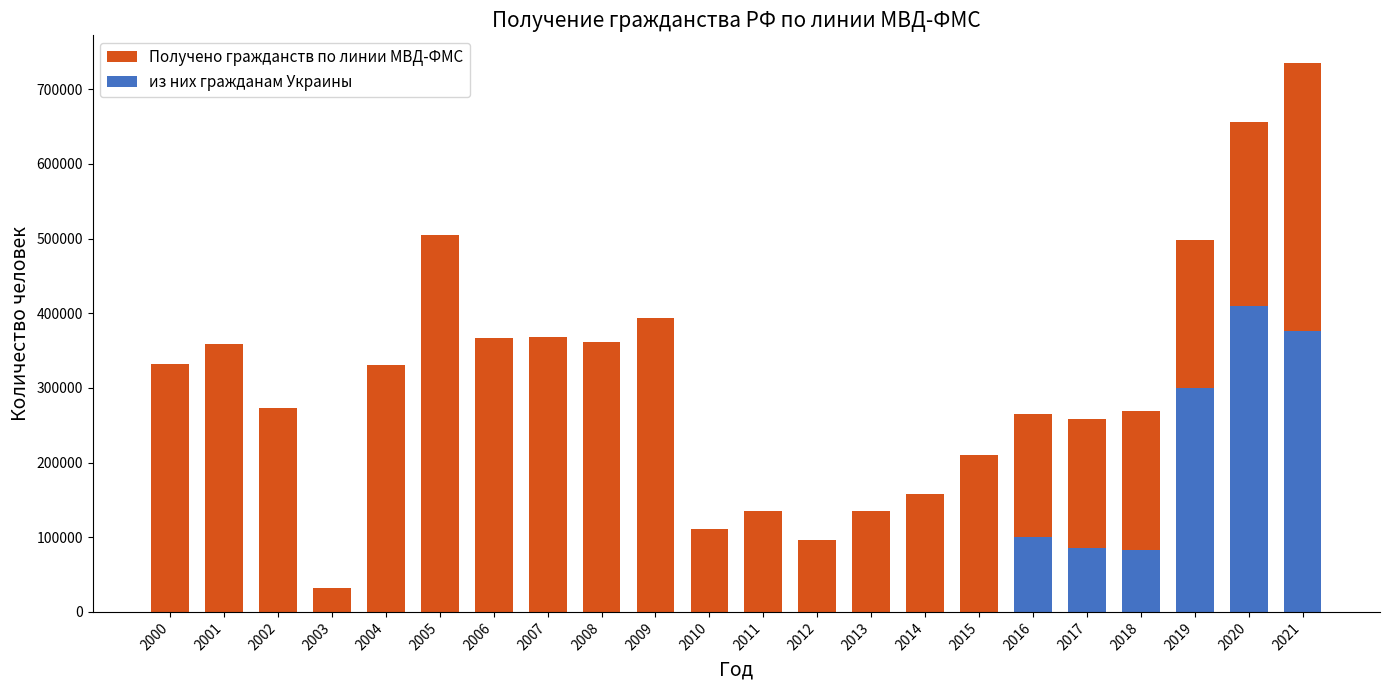

What is the total value across all series at 2011?

134980